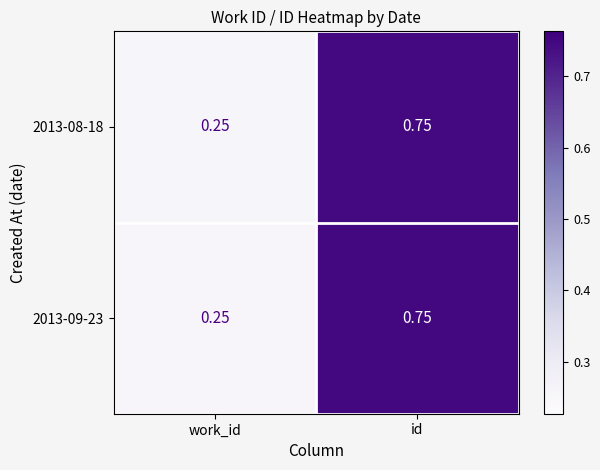

At which category is the sum across all series the highest?

id